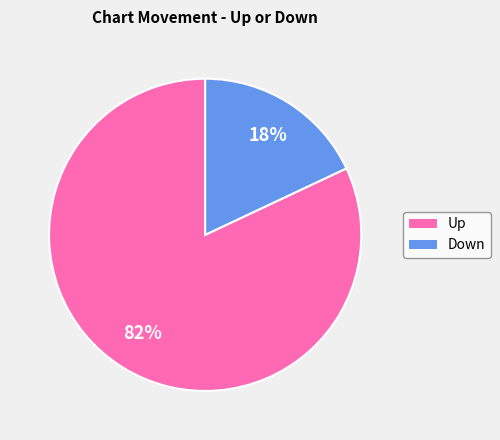

What is the smallest slice in the pie chart?

Down